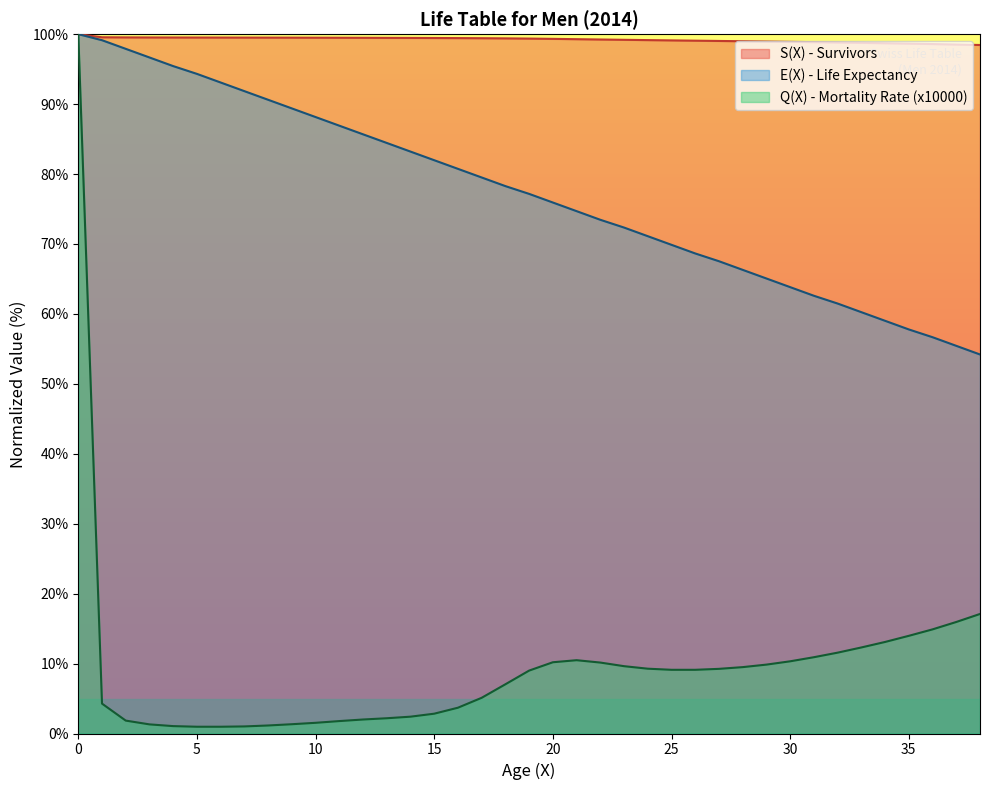

True or false: Q(X) - Mortality Rate (x10000) and E(X) - Life Expectancy cross at least once.

False